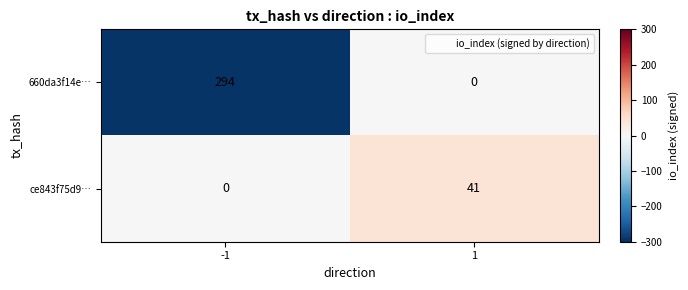

Rank the series by their average value, from lowest to highest.

ce843f75d9…, 660da3f14e…